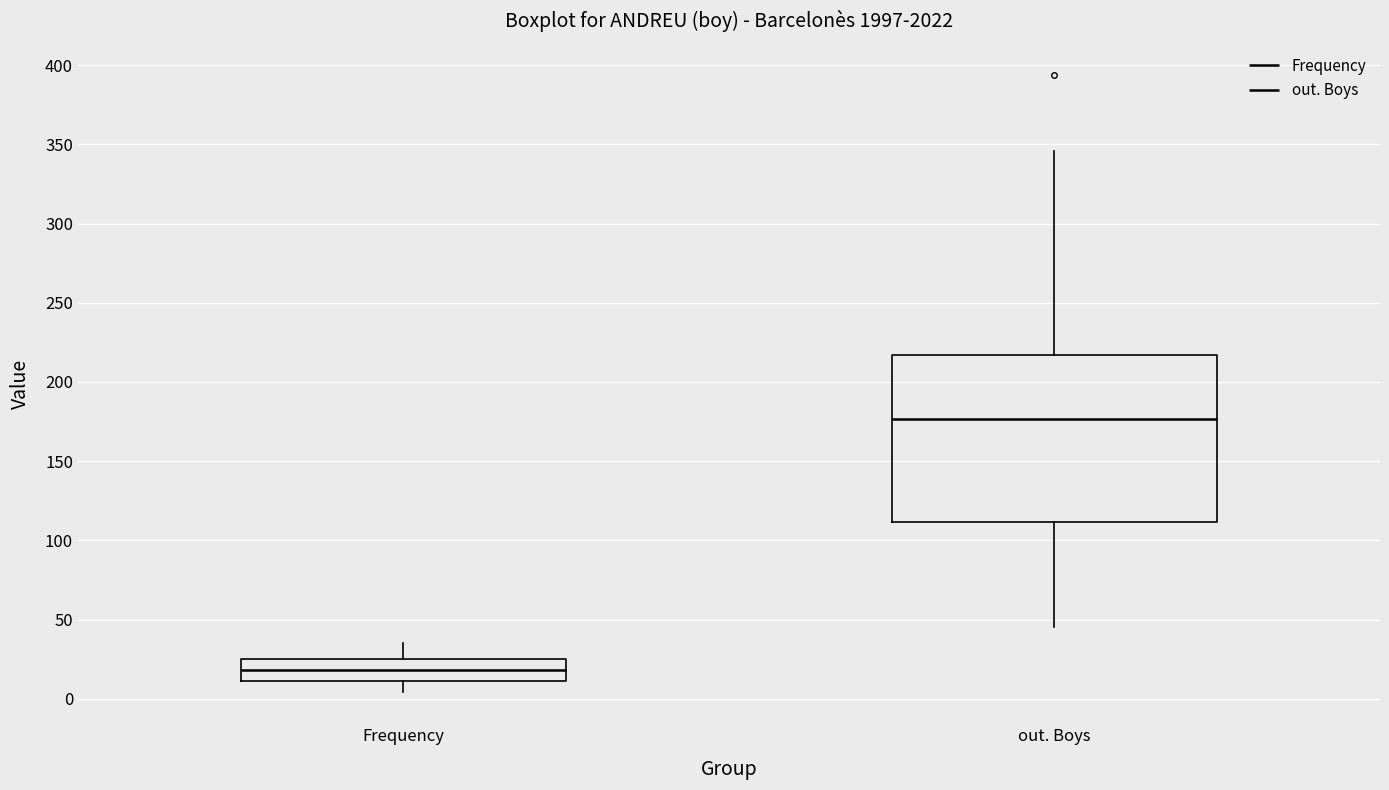

Reading left to right, read every box against the y-axis: the position of its median line, the range the box covers, and the ends of its whiskers. The values are not printed on the chart, so give them approximately, as read against the axis.

Frequency: median 20, box 10 to 25, whiskers 5 to 35
out. Boys: median 175, box 110 to 215, whiskers 45 to 345